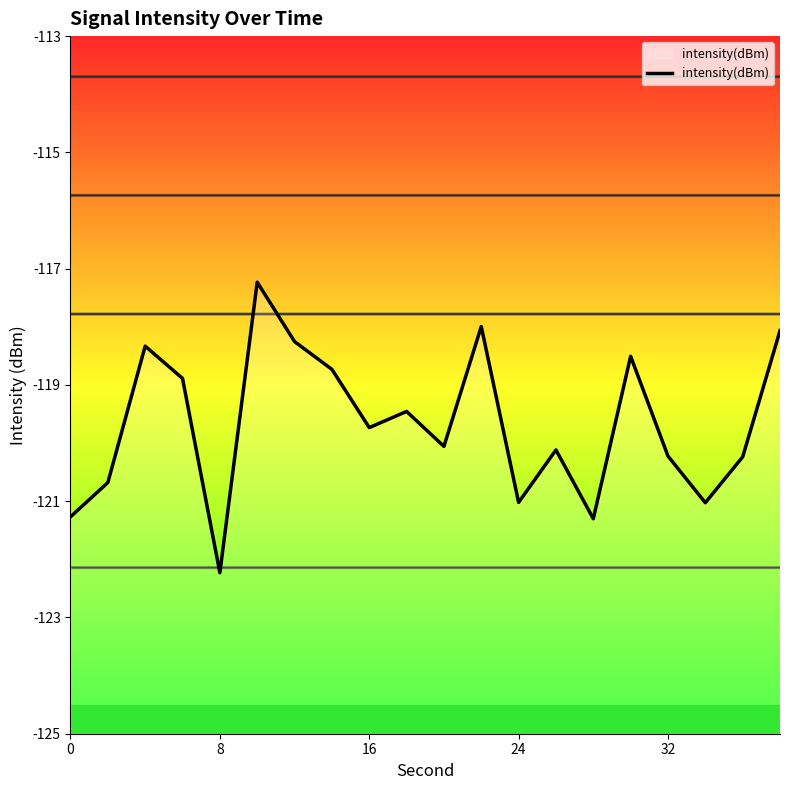

Count the number of categories in the chart.

20